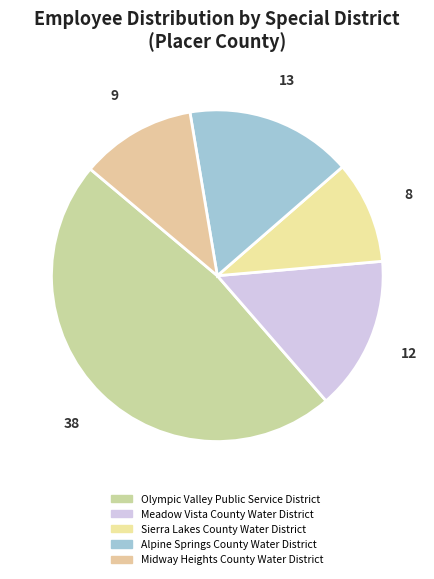

True or false: Alpine Springs County Water District accounts for 2% of the total.

False